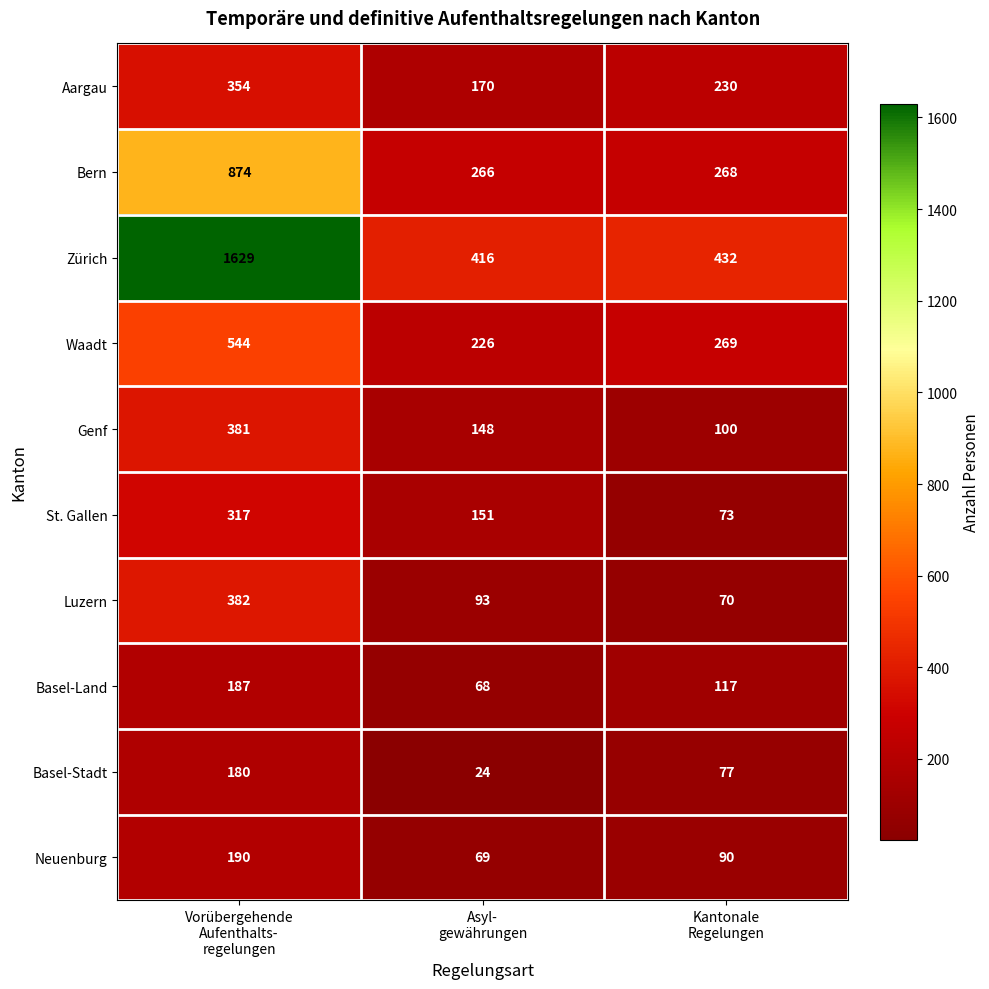

How many Neuenburg values are between 69 and 190?

3